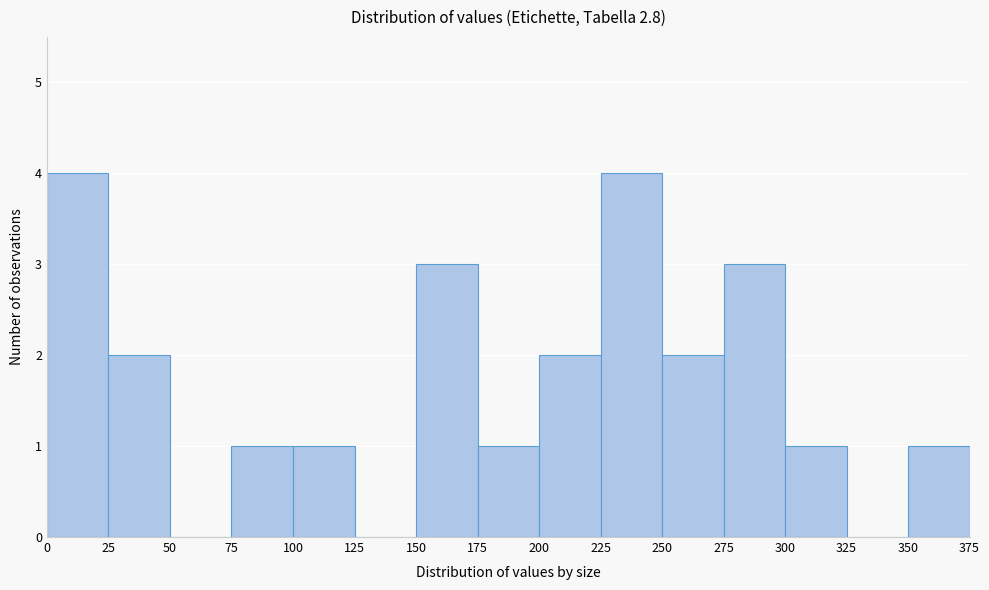

Reading left to right, transcribe this chart: for each bar, give the range it covers on the x-axis and its height. The values are not printed on the chart, so give them approximately, as read against the axis.

0 to 25: 4
25 to 50: 2
50 to 75: 0
75 to 100: 1
100 to 125: 1
125 to 150: 0
150 to 175: 3
175 to 200: 1
200 to 225: 2
225 to 250: 4
250 to 275: 2
275 to 300: 3
300 to 325: 1
325 to 350: 0
350 to 375: 1